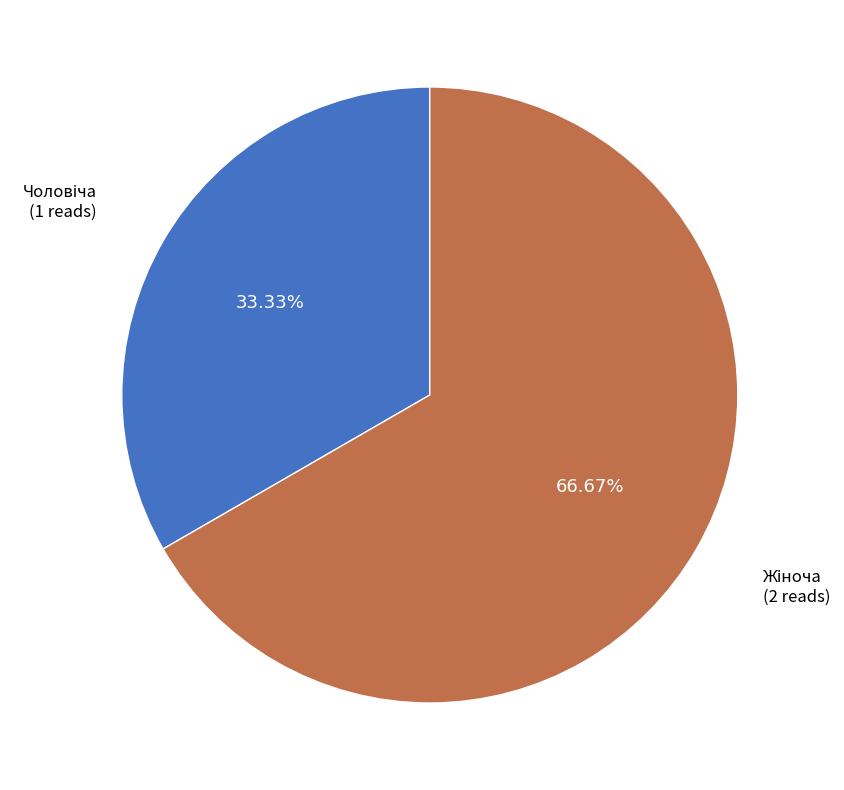

Is there any slice that represents more than half of the pie?

Yes